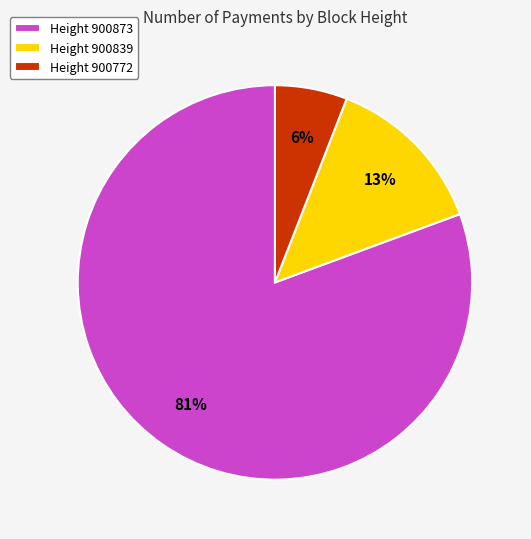

Which slice is the largest?

Height 900873